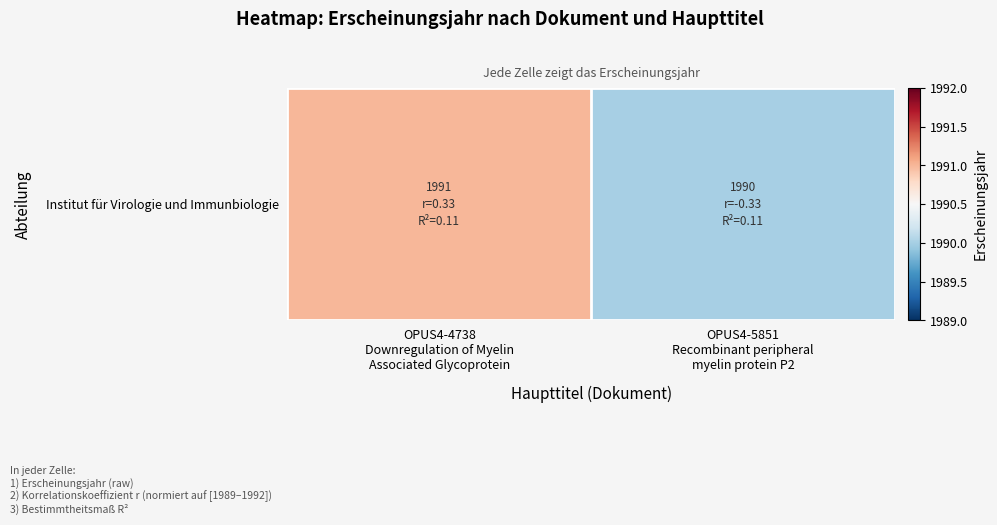

What is the greatest value displayed?

1991